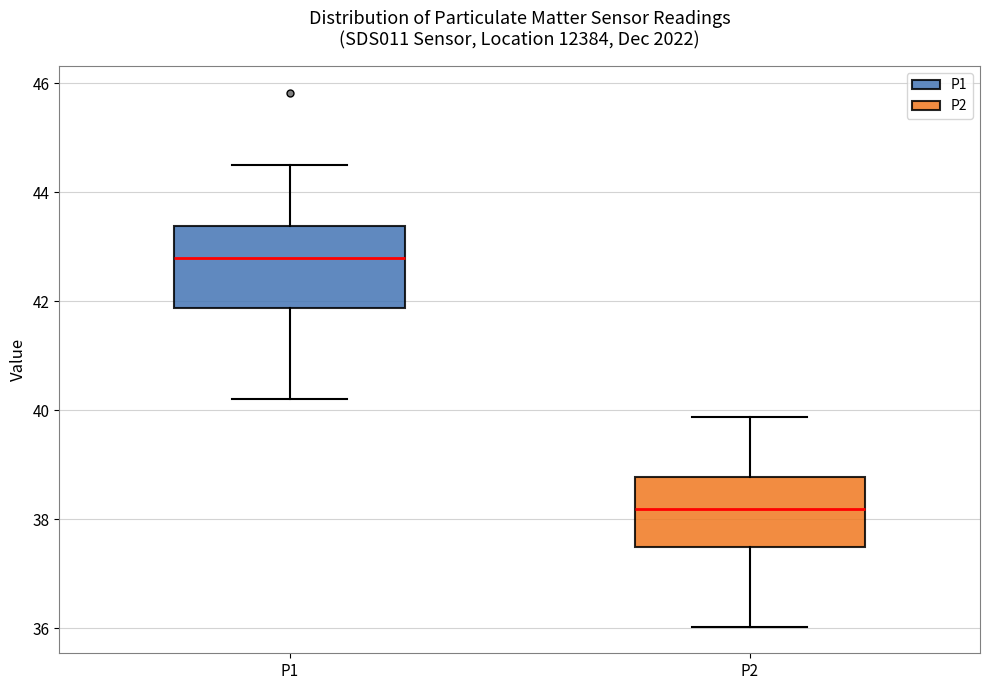

Reading left to right, transcribe this box plot: for each box, give where its median line is, the range the box spans, and where its two whiskers end, as read against the y-axis. The values are not printed on the chart, so give them approximately, as read against the axis.

P1: median 42.8, box 41.8 to 43.4, whiskers 40.2 to 44.6
P2: median 38.2, box 37.4 to 38.8, whiskers 36.0 to 39.8